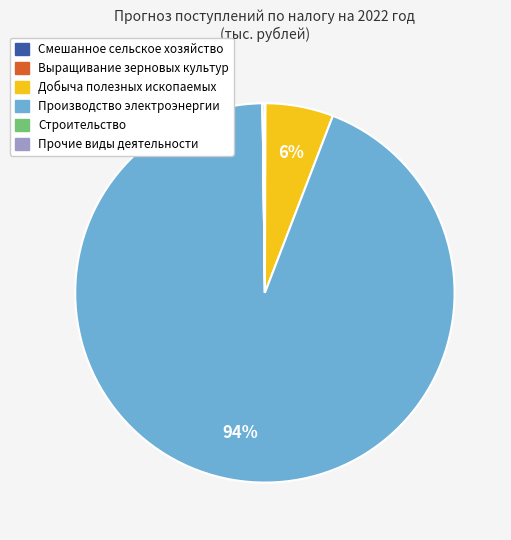

To the nearest percent, what is the average slice percentage?

17%